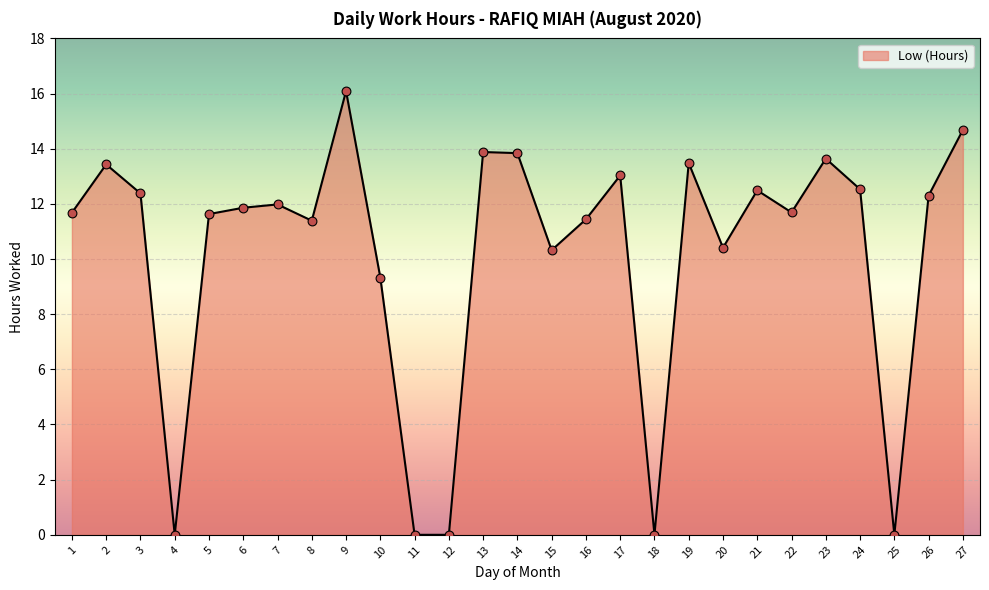

What is the change in value from 5 to 11?

-11.6